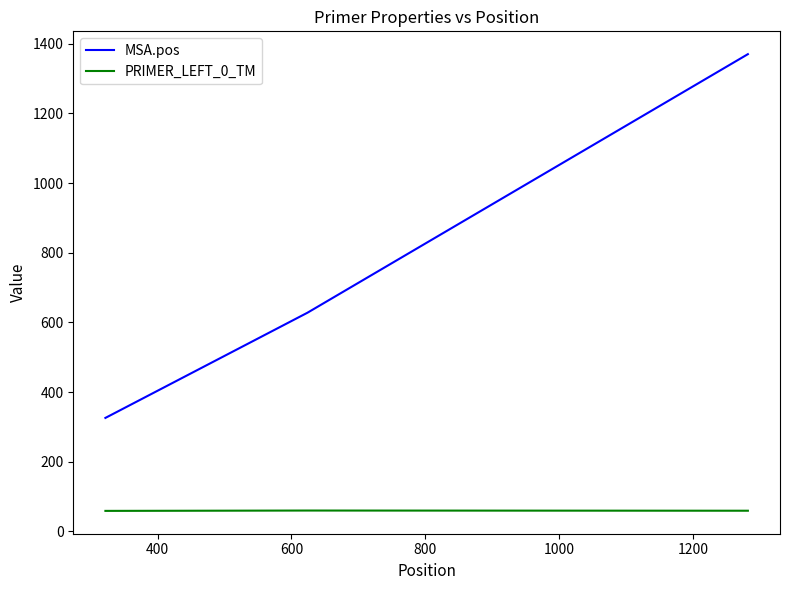

What is the highest value of the PRIMER_LEFT_0_TM series?

60.1